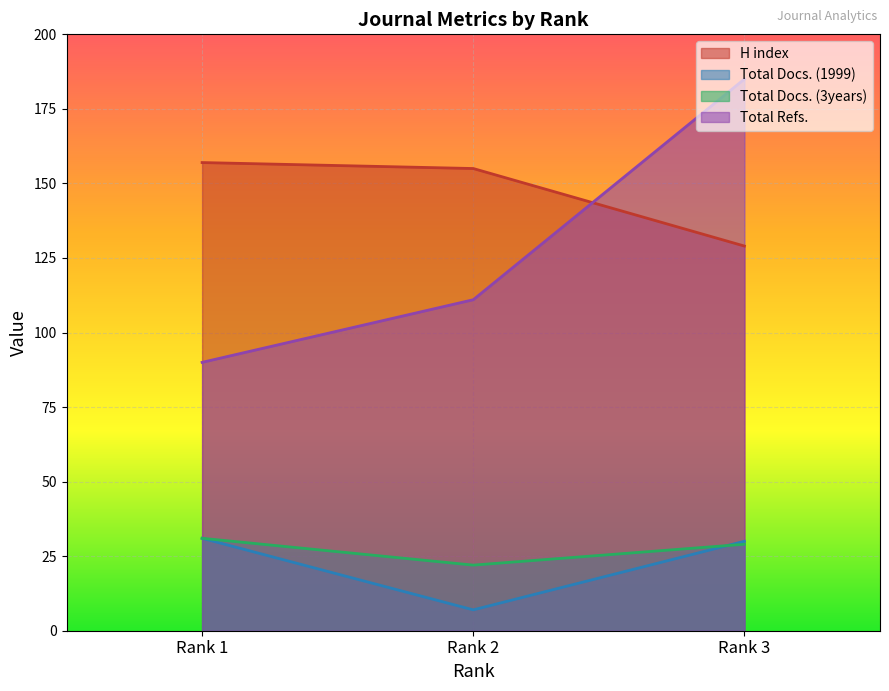

Is the value of Total Docs. (3years) at Rank 3 greater than the value of Total Refs. at Rank 2?

No